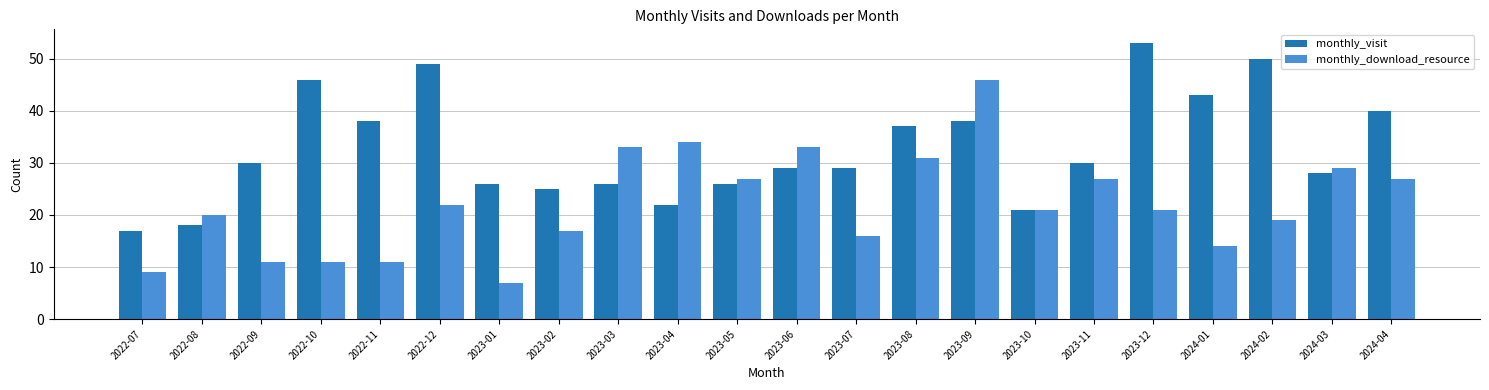

Where does the monthly_download_resource series first go above 21?

2022-12